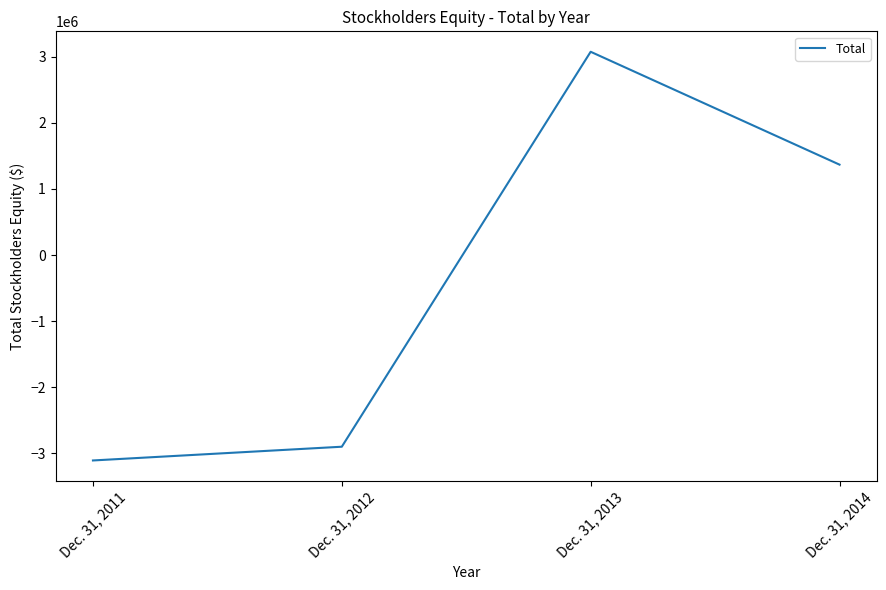

What is the difference between the maximum and minimum values?

6180598